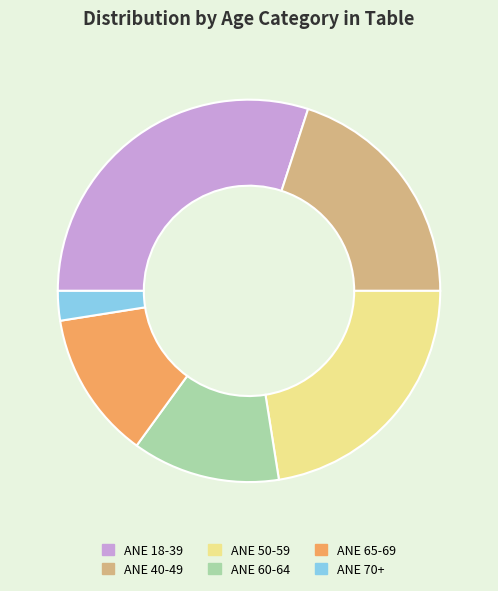

Do ANE 65-69 and ANE 50-59 together represent more than half of the pie?

No